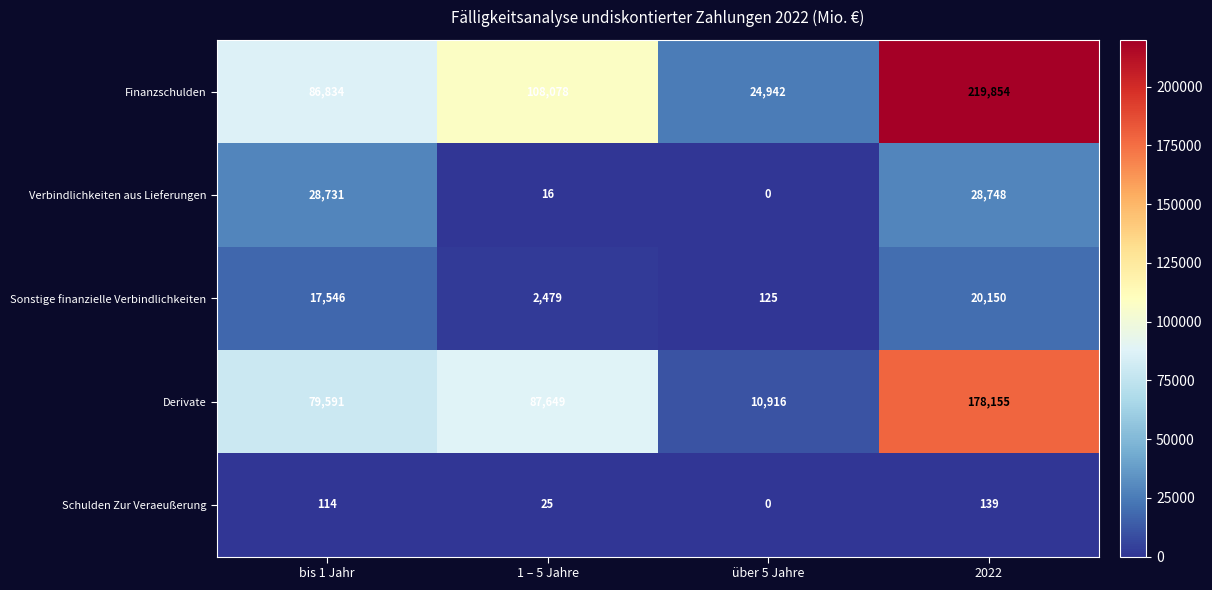

Reading left to right, list all the values displayed in this chart.

Finanzschulden: bis 1 Jahr=86834	1 – 5 Jahre=108078	über 5 Jahre=24942	2022=219854
Verbindlichkeiten aus Lieferungen: bis 1 Jahr=28731	1 – 5 Jahre=16	über 5 Jahre=0	2022=28748
Sonstige finanzielle Verbindlichkeiten: bis 1 Jahr=17546	1 – 5 Jahre=2479	über 5 Jahre=125	2022=20150
Derivate: bis 1 Jahr=79591	1 – 5 Jahre=87649	über 5 Jahre=10916	2022=178155
Schulden Zur Veraeußerung: bis 1 Jahr=114	1 – 5 Jahre=25	über 5 Jahre=0	2022=139